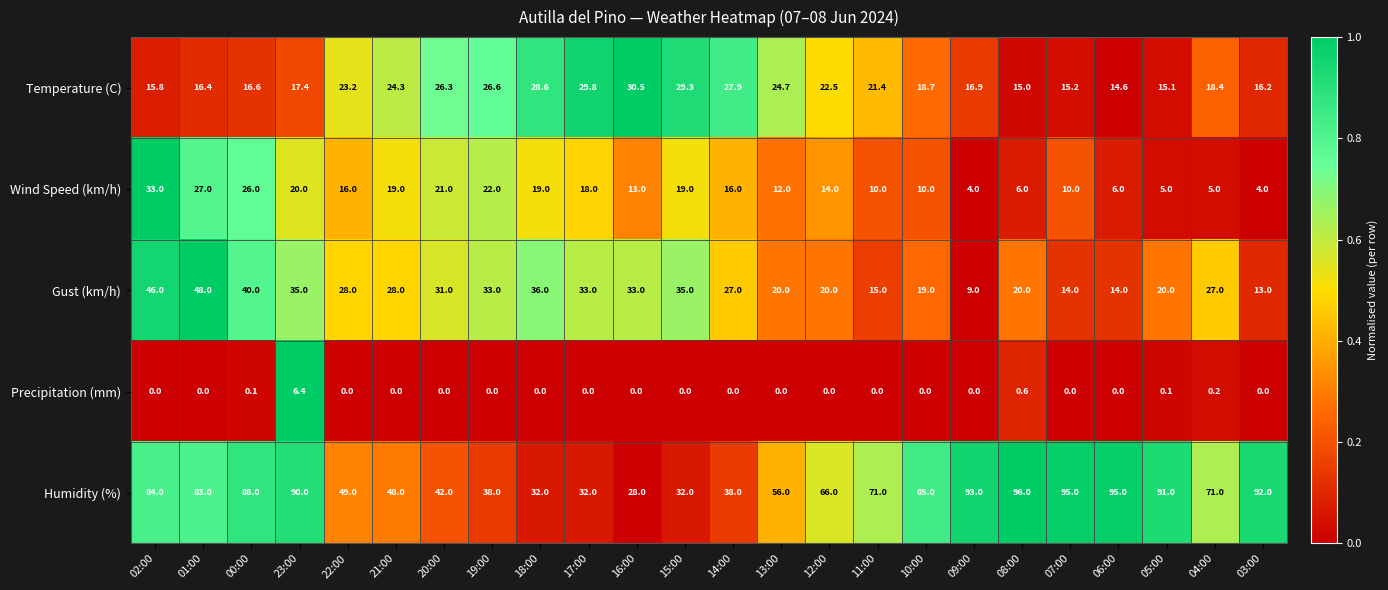

List the series in order of their peak value, highest first.

Humidity (%), Gust (km/h), Wind Speed (km/h), Temperature (C), Precipitation (mm)